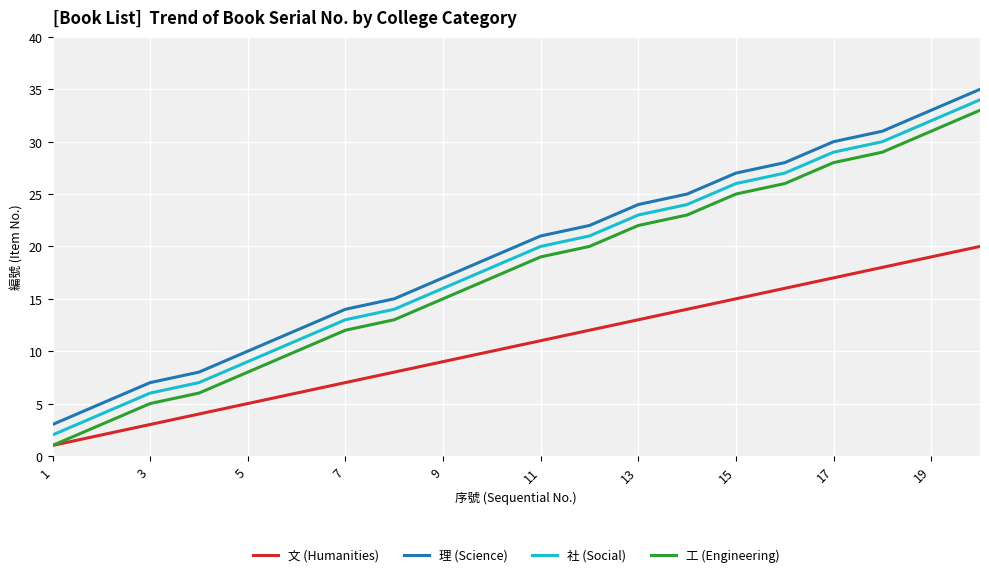

What is the difference between the maximum and second lowest values in the 文 (Humanities) series?

18